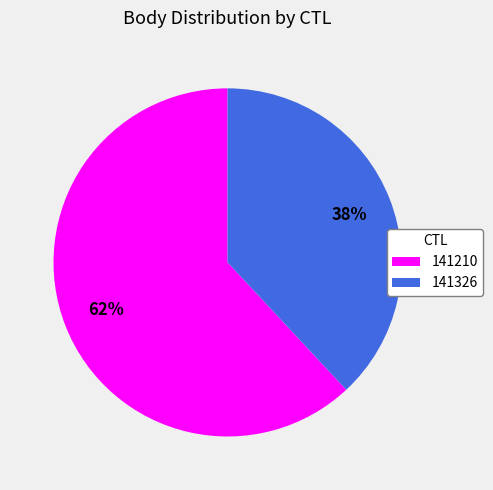

Is it true that 141210 is 49% of the pie?

False